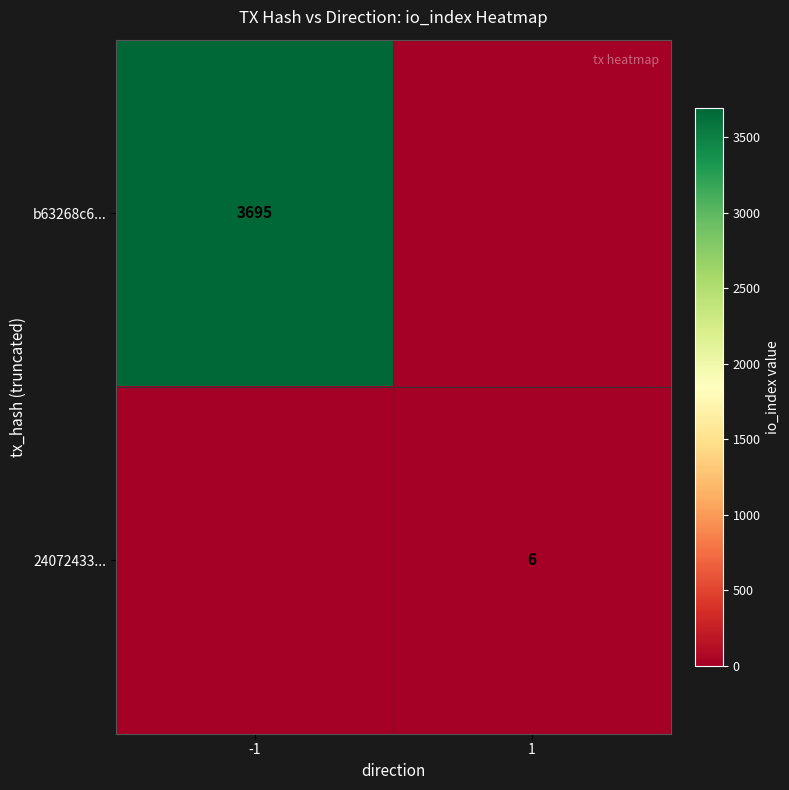

True or false: 24072433... has a value of 4 at 1.

False